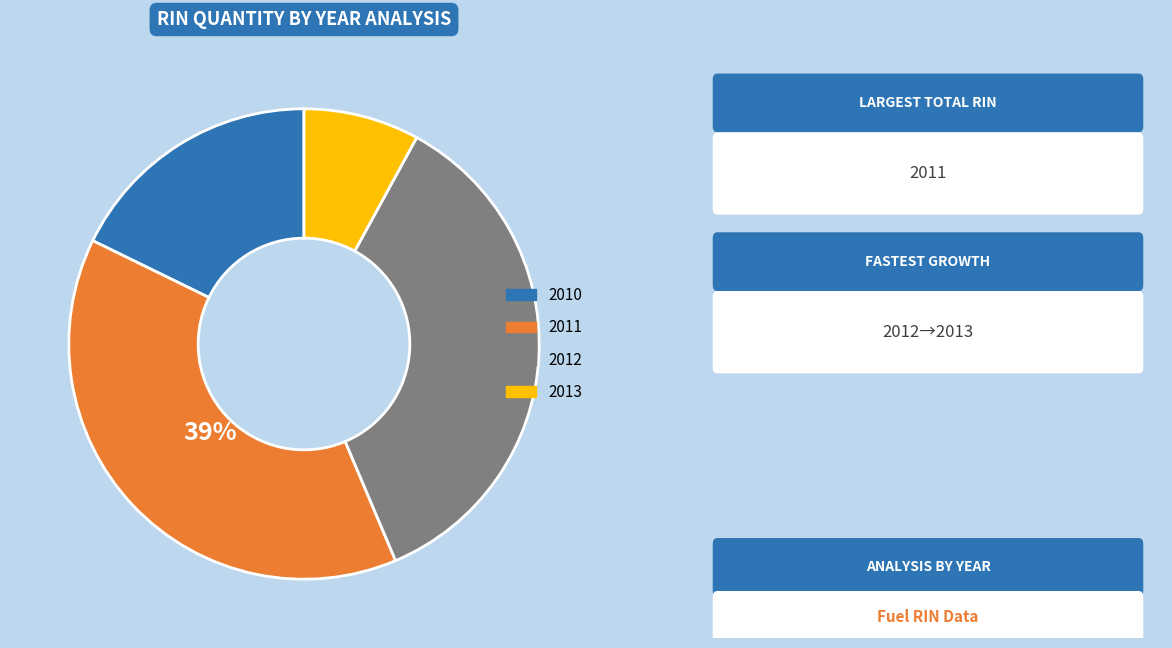

Is there any slice that represents more than half of the pie?

No